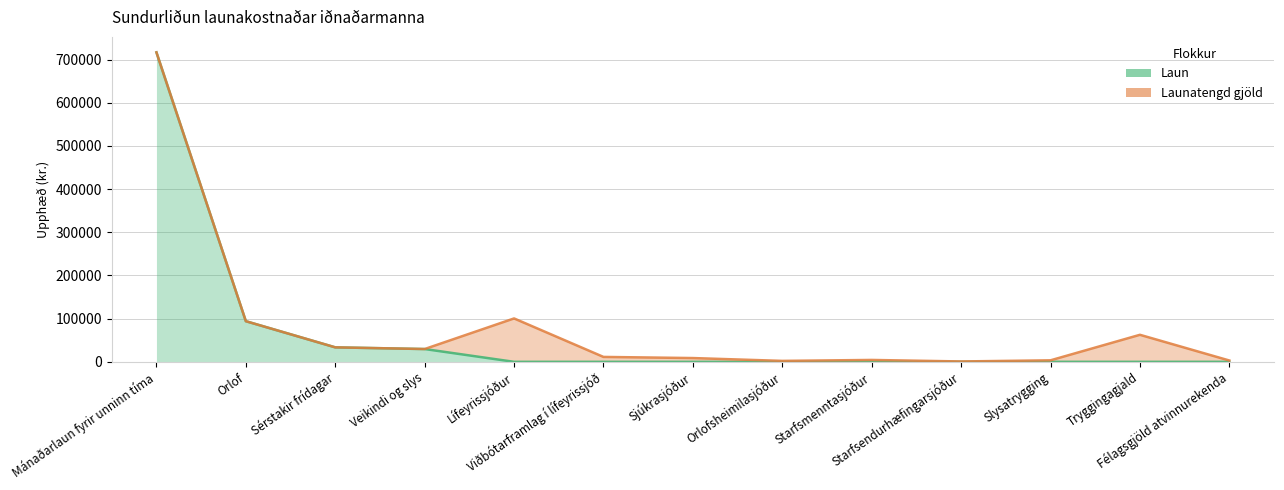

True or false: there are more than 0 points higher than both neighbors.

False